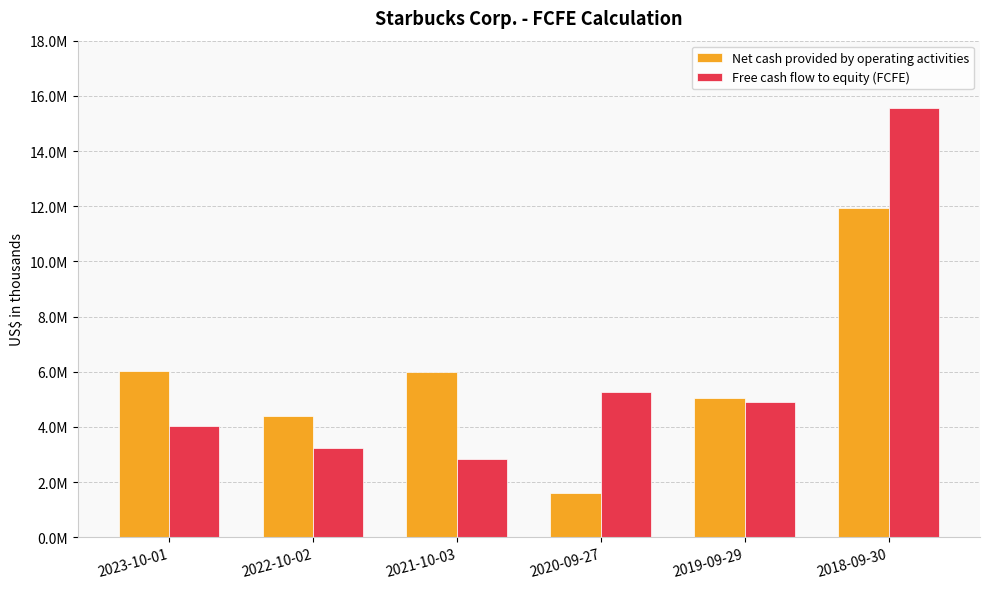

Read the Free cash flow to equity (FCFE) value at 2018-09-30.

15545500